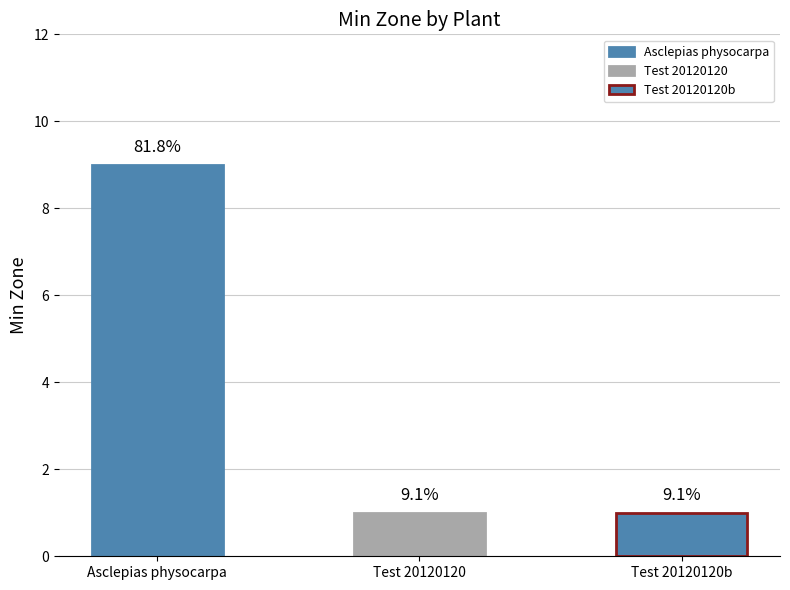

Rank the categories by value from lowest to highest.

Test 20120120, Test 20120120b, Asclepias physocarpa